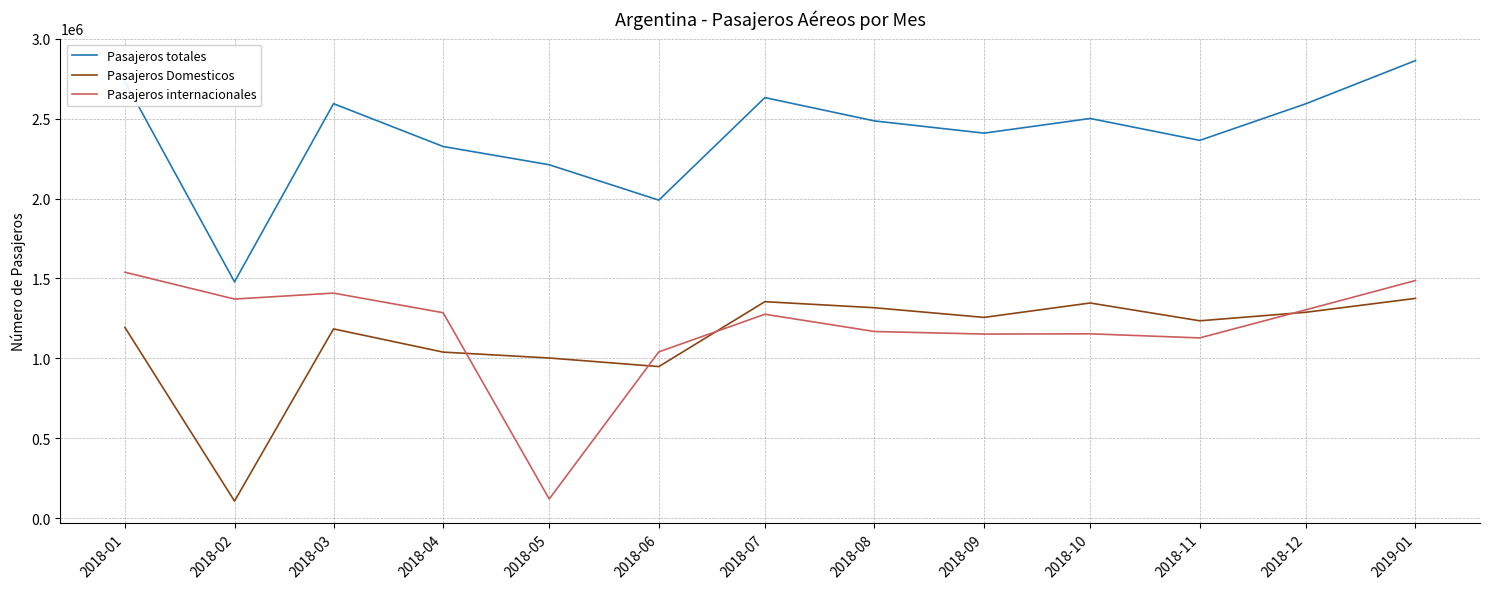

Read the Pasajeros Domesticos value at 2018-06, to the nearest 100.

948900